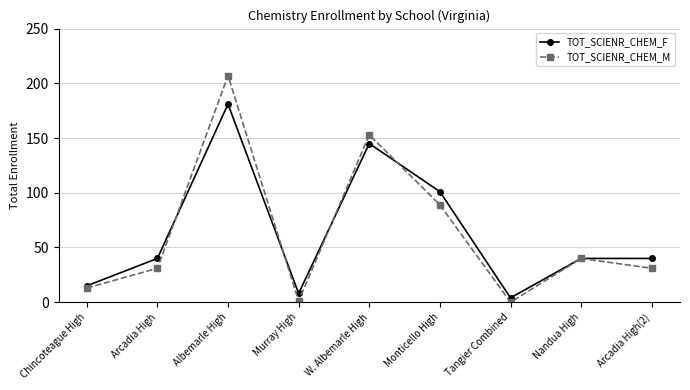

True or false: TOT_SCIENR_CHEM_M and TOT_SCIENR_CHEM_F intersect in this chart.

True